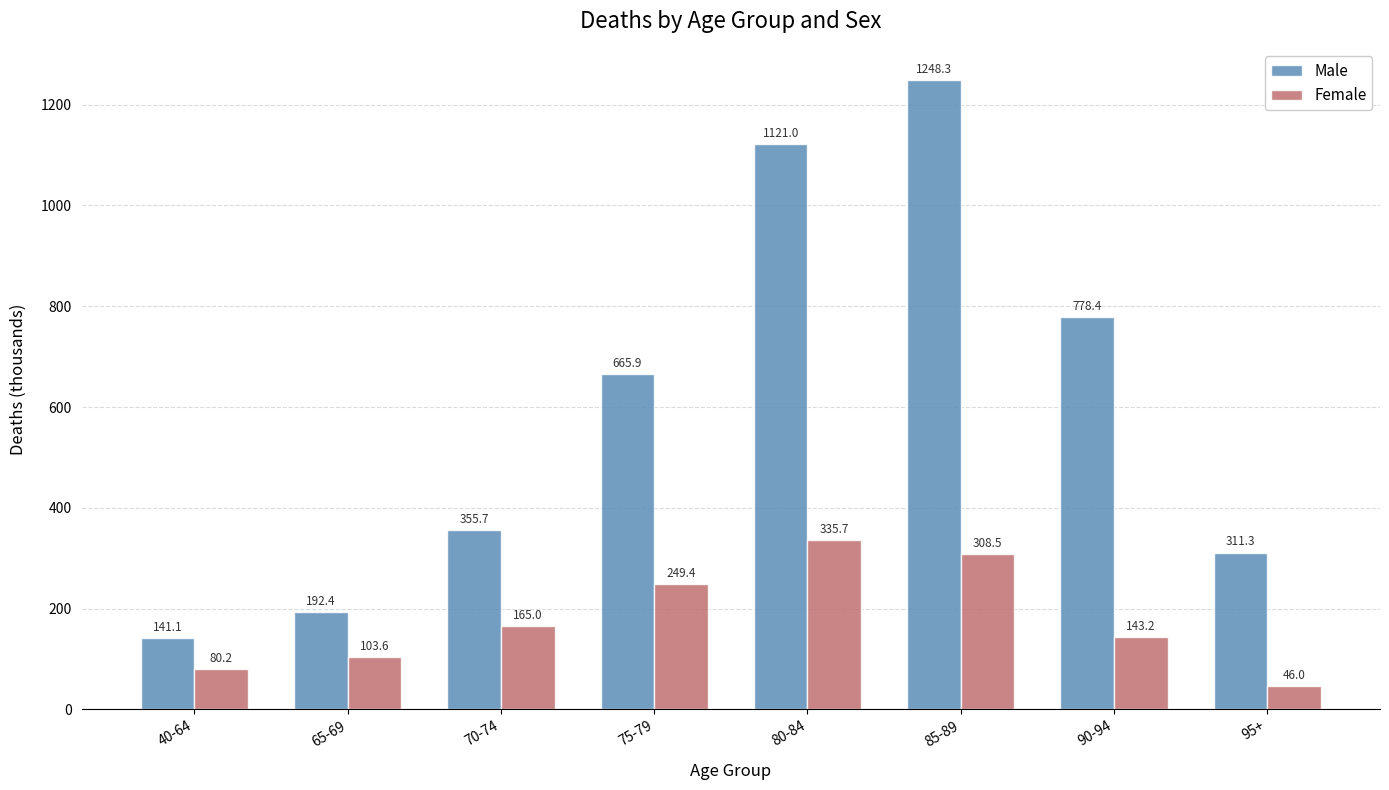

What is the sum of the Female values at 75-79 and 80-84?

585.1